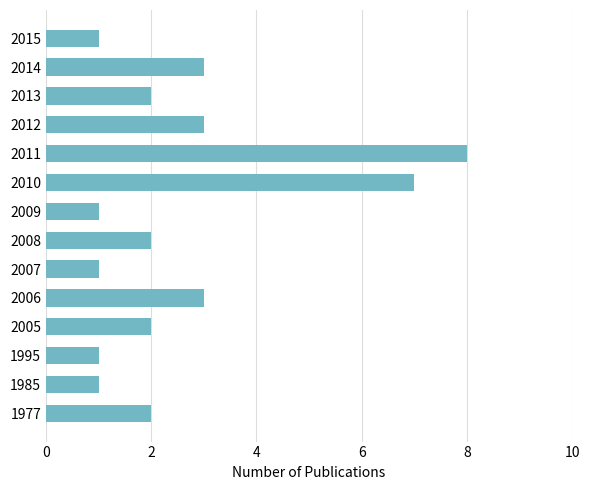

Reading bottom to top, list all the values displayed in this chart.

1977=2	1985=1	1995=1	2005=2	2006=3	2007=1	2008=2	2009=1	2010=7	2011=8	2012=3	2013=2	2014=3	2015=1